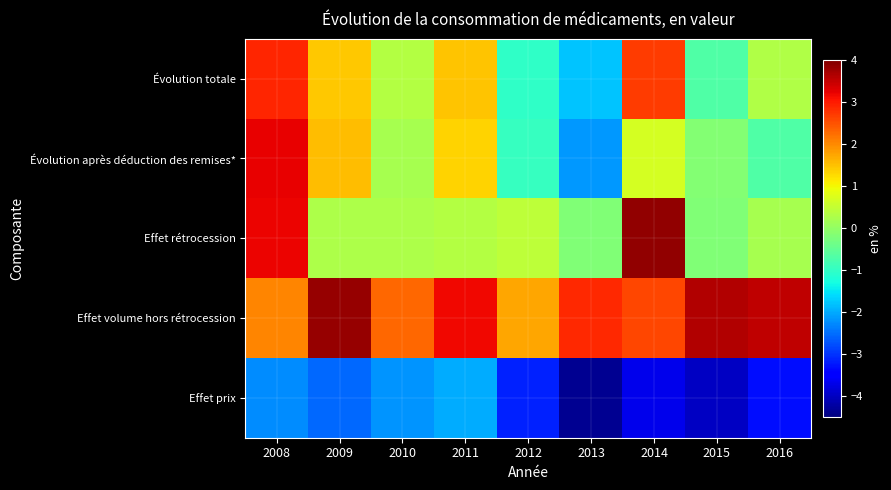

What is the spread (max minus min) of values at 2013?

7.2